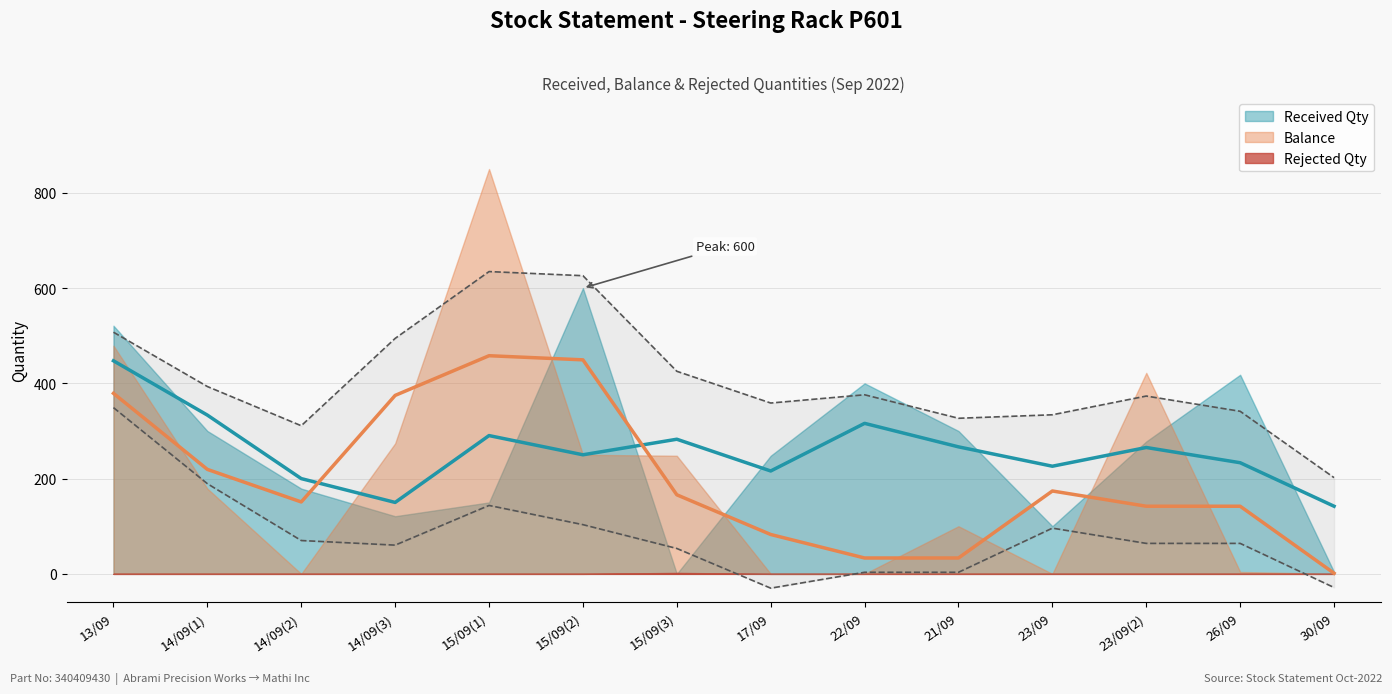

What are all the series names shown in the legend?

Received Qty, Balance, Rejected Qty